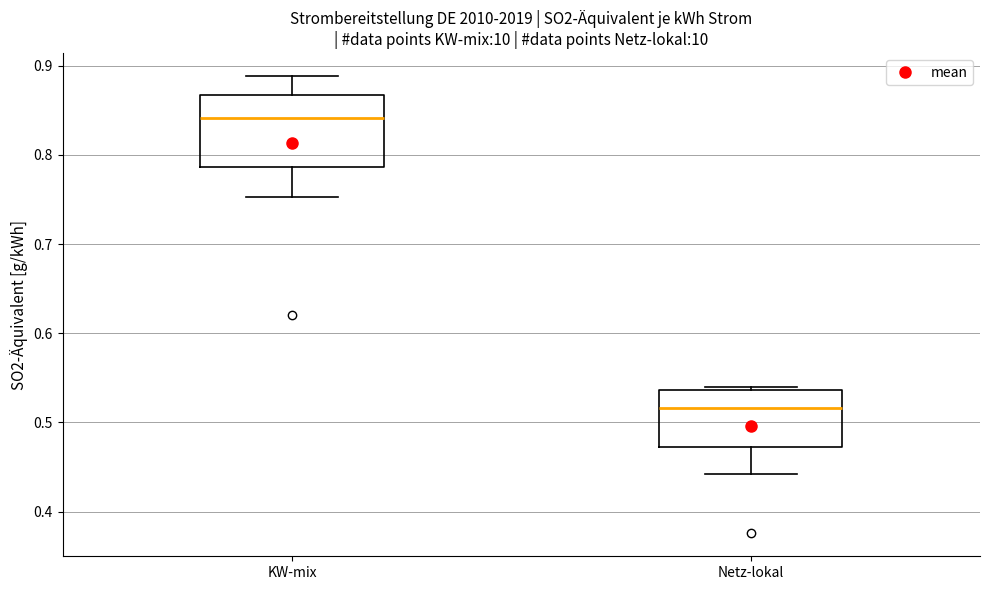

Which box is the tallest, from its lower edge to its upper edge?

KW-mix